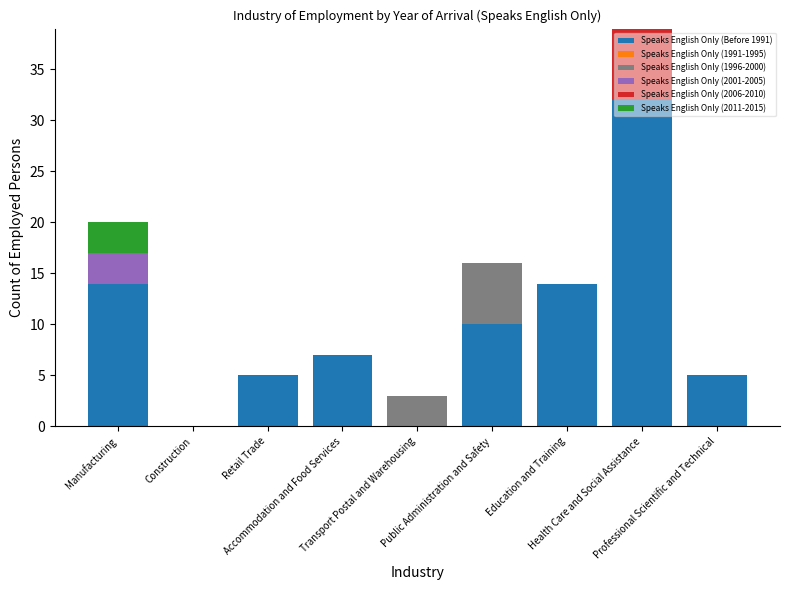

What is the total value across all series at Accommodation and Food Services?

7